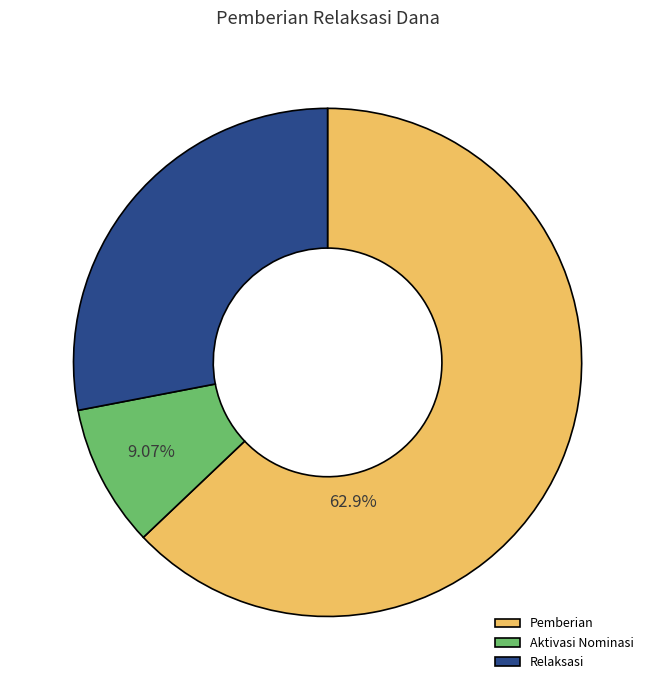

Rank the categories by value from lowest to highest.

Aktivasi Nominasi, Relaksasi, Pemberian